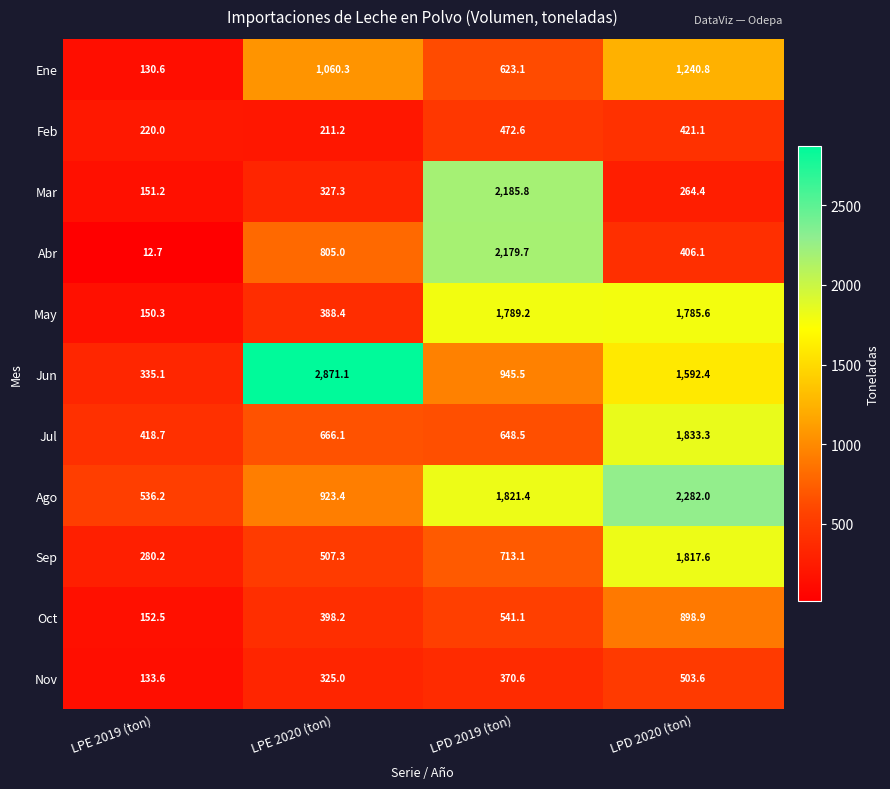

What is the sum of all Feb values?

1324.9